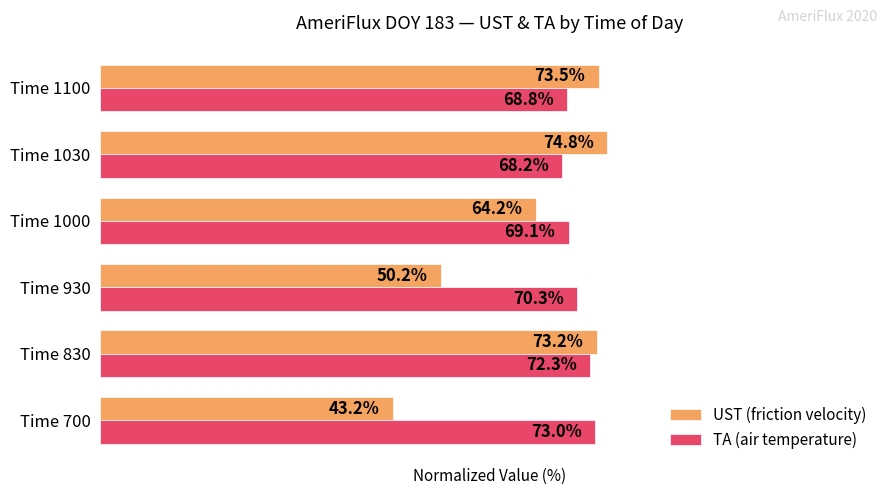

Which series changed the most between Time 930 and Time 1100?

UST (friction velocity)